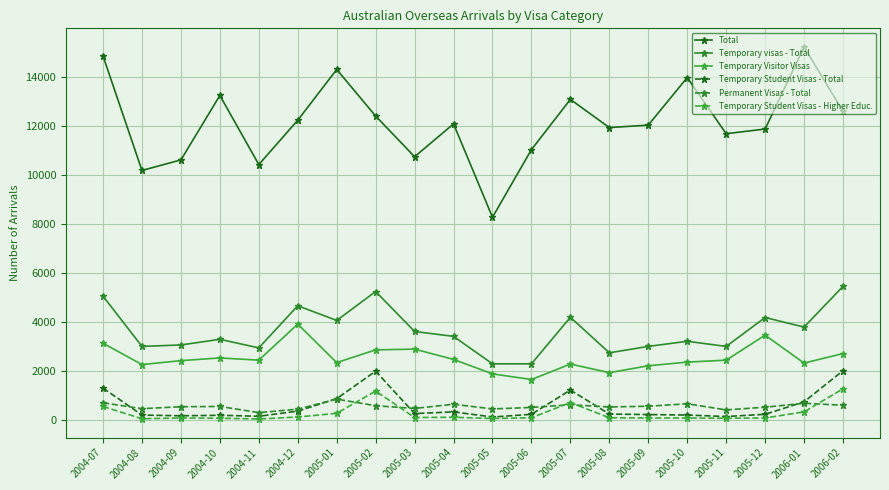

What is the approximate value of Total at 2005-01, to the nearest 100?

14300